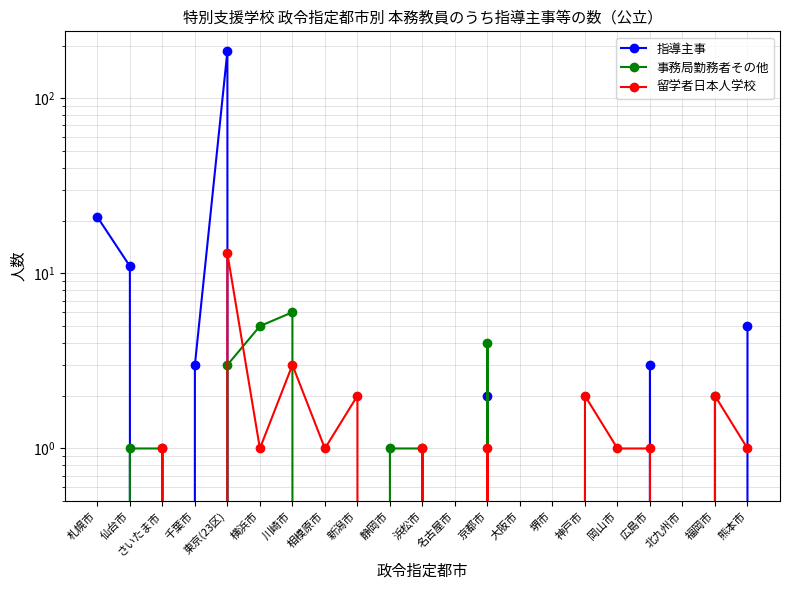

Reading left to right, transcribe all the data shown in this chart.

指導主事: 札幌市=21	仙台市=11	さいたま市=0	千葉市=3	東京(23区)=186	横浜市=0	川崎市=0	相模原市=0	新潟市=0	静岡市=0	浜松市=0	名古屋市=0	京都市=2	大阪市=0	堺市=0	神戸市=0	岡山市=0	広島市=3	北九州市=0	福岡市=0	熊本市=5
事務局勤務者その他: 札幌市=0	仙台市=1	さいたま市=1	千葉市=0	東京(23区)=3	横浜市=5	川崎市=6	相模原市=0	新潟市=0	静岡市=1	浜松市=1	名古屋市=0	京都市=4	大阪市=0	堺市=0	神戸市=0	岡山市=0	広島市=0	北九州市=0	福岡市=2	熊本市=0
留学者日本人学校: 札幌市=0	仙台市=0	さいたま市=1	千葉市=0	東京(23区)=13	横浜市=1	川崎市=3	相模原市=1	新潟市=2	静岡市=0	浜松市=1	名古屋市=0	京都市=1	大阪市=0	堺市=0	神戸市=2	岡山市=1	広島市=1	北九州市=0	福岡市=2	熊本市=1